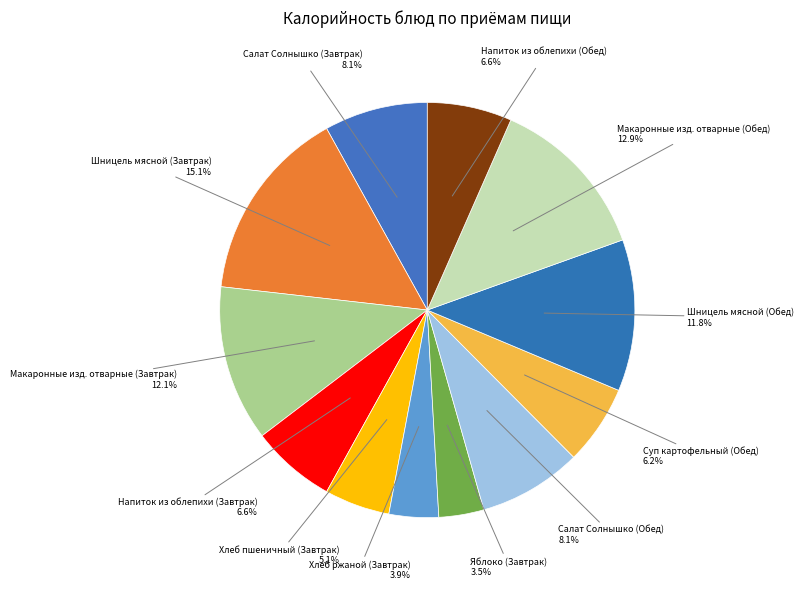

To the nearest percent, what is the difference between the largest and smallest slice percentages?

12%